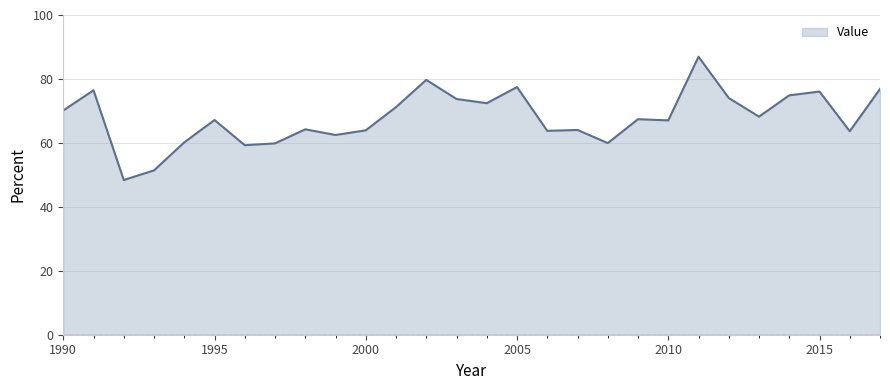

What is the minimum value shown in the chart?

48.4